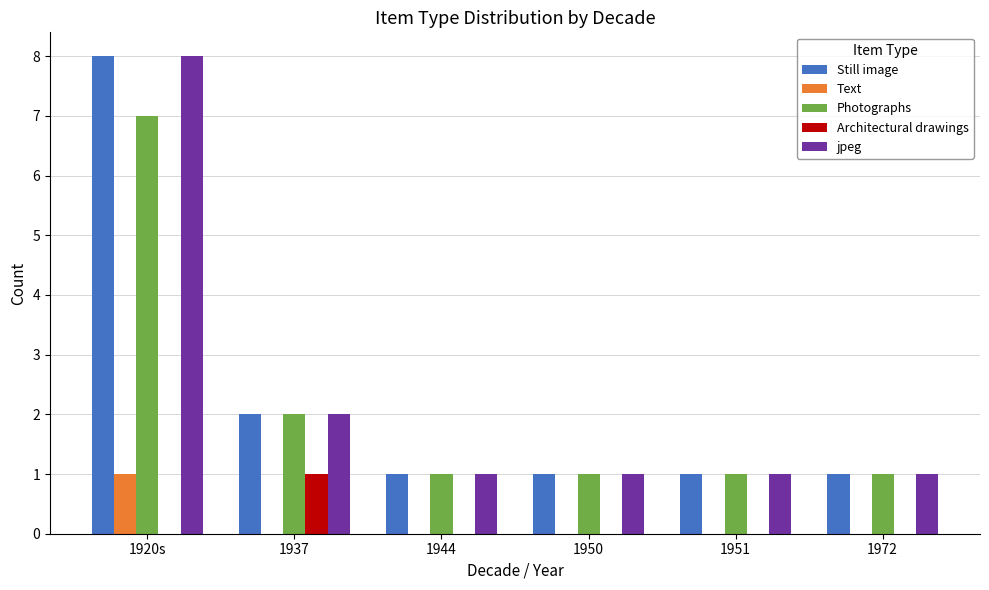

What is the maximum value shown in the chart?

8